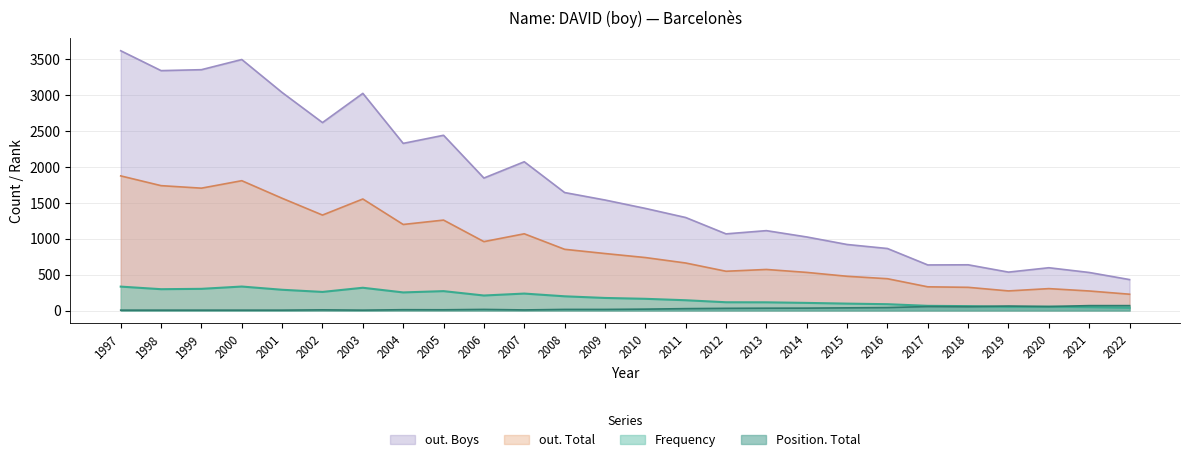

At how many categories does at least one series exceed 3396?

2